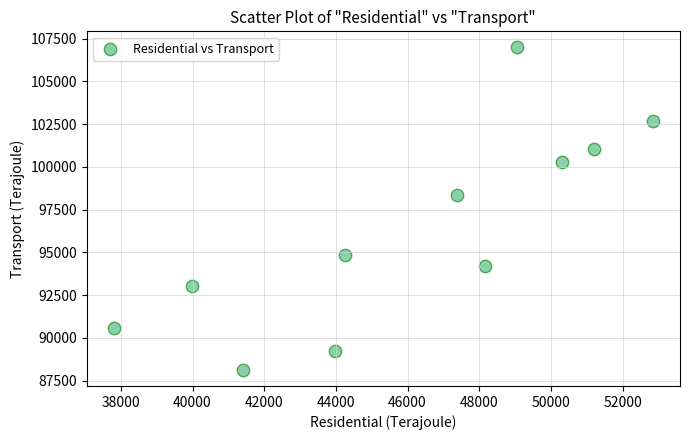

What is the average Y value?

96307.8